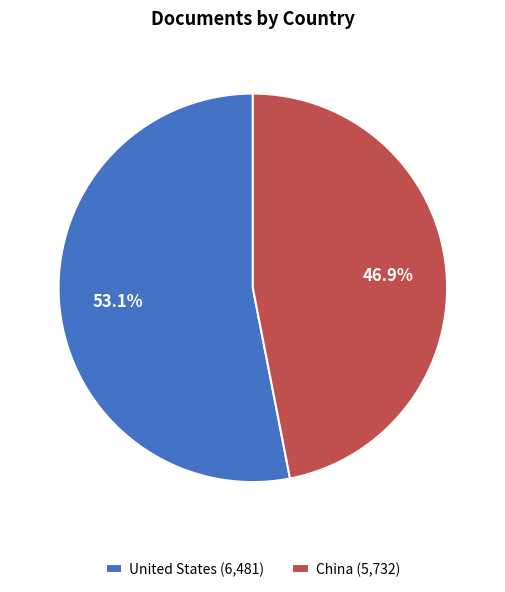

Which category has the biggest portion of the pie?

United States